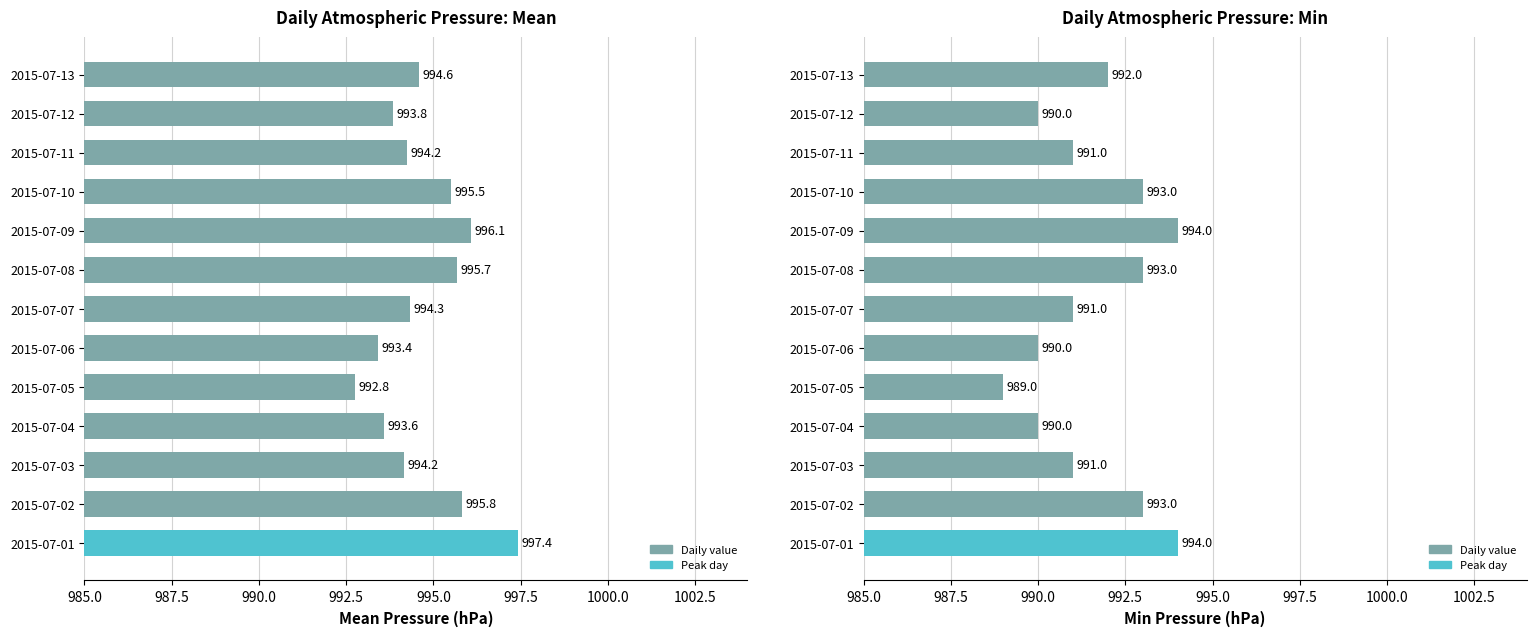

Count the number of categories in the chart.

13